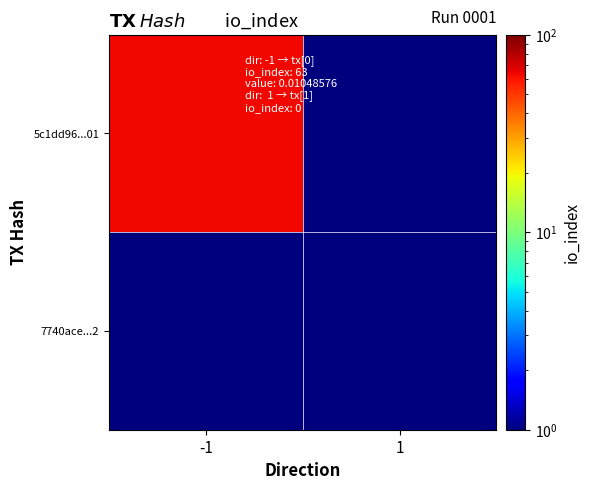

At how many categories does at least one series exceed 21?

1